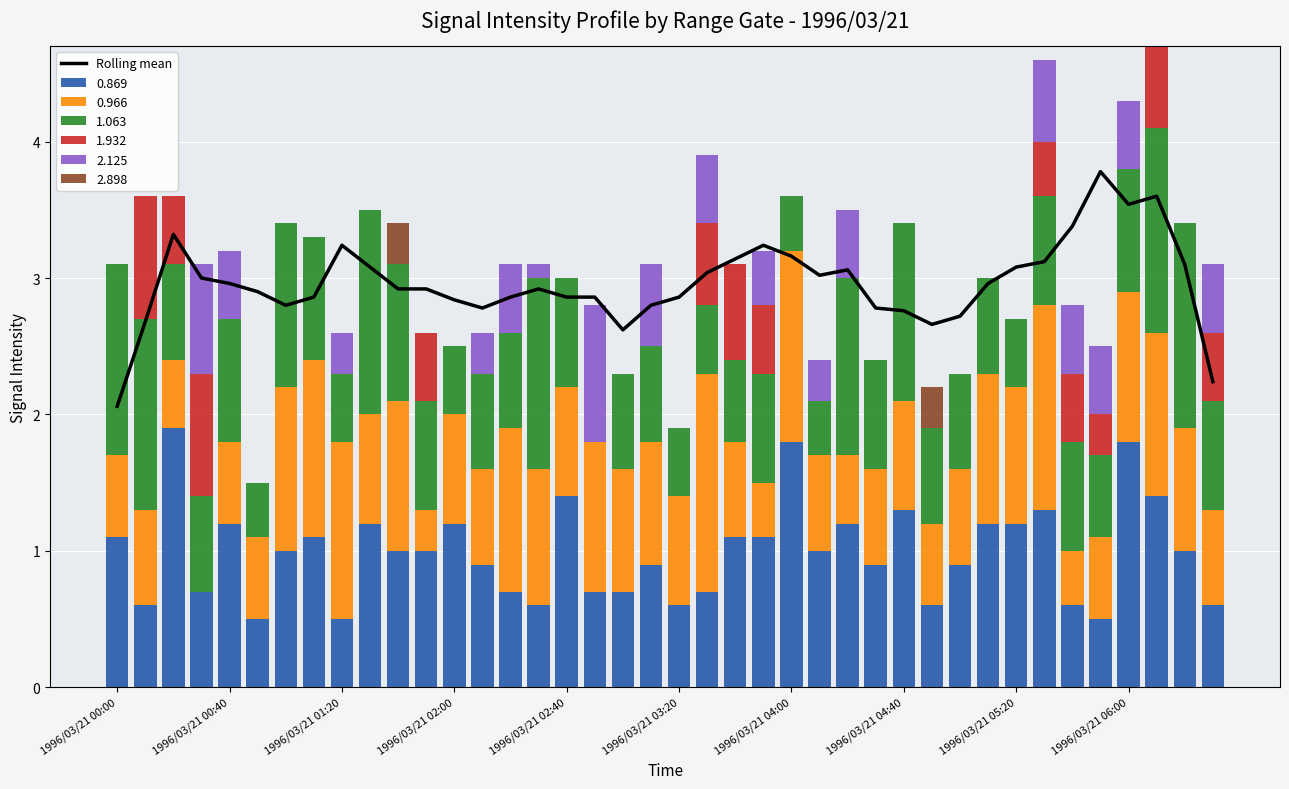

What is the sum of all 0.869 values?

39.7